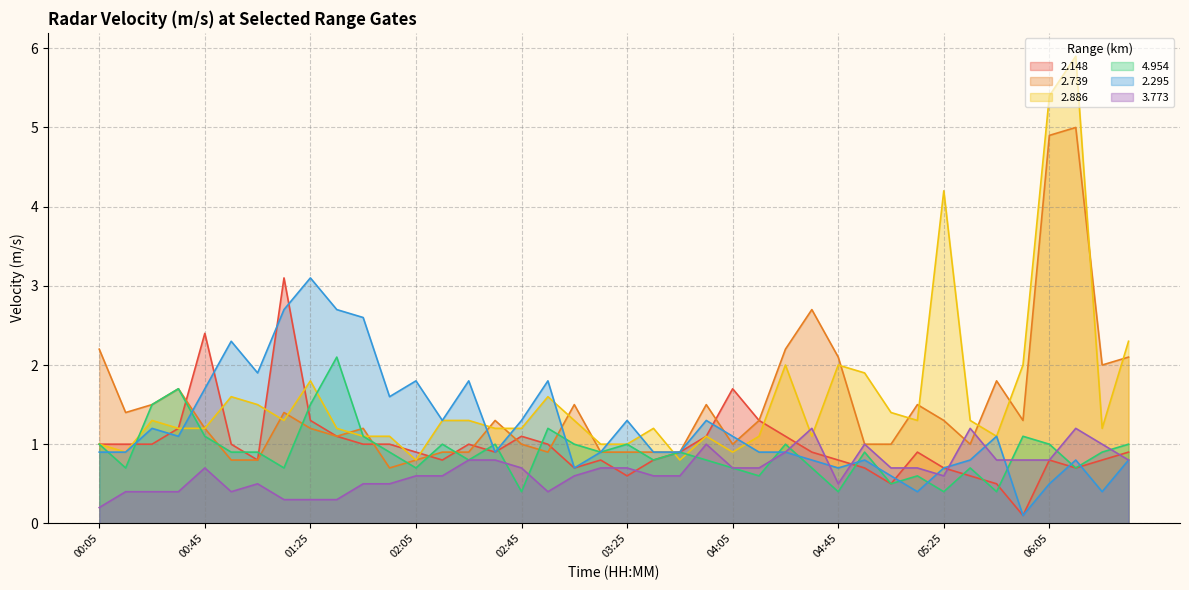

How many data points does each series have?

40